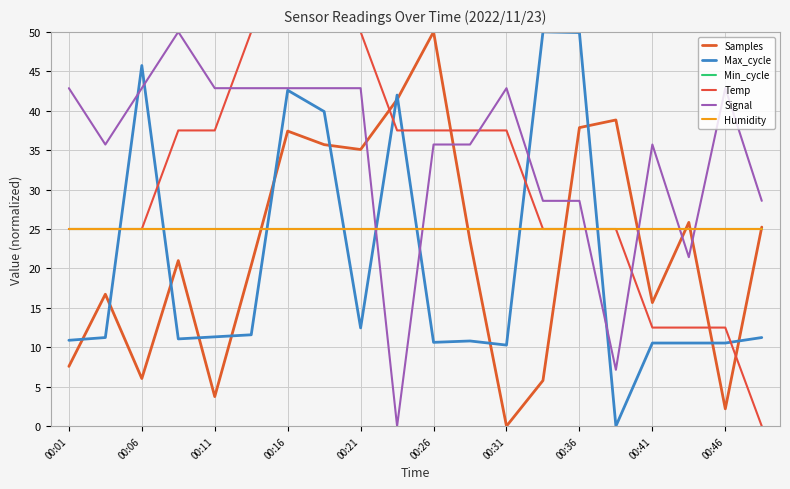

Which series has the widest spread of values?

Samples